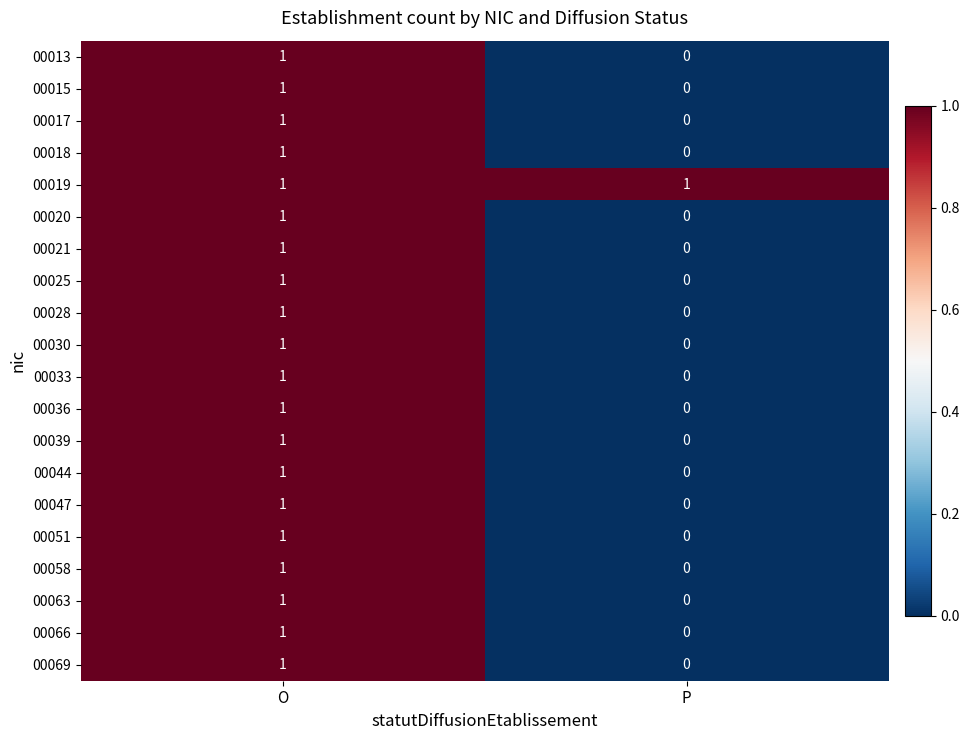

At which label does 00051 reach its minimum?

P